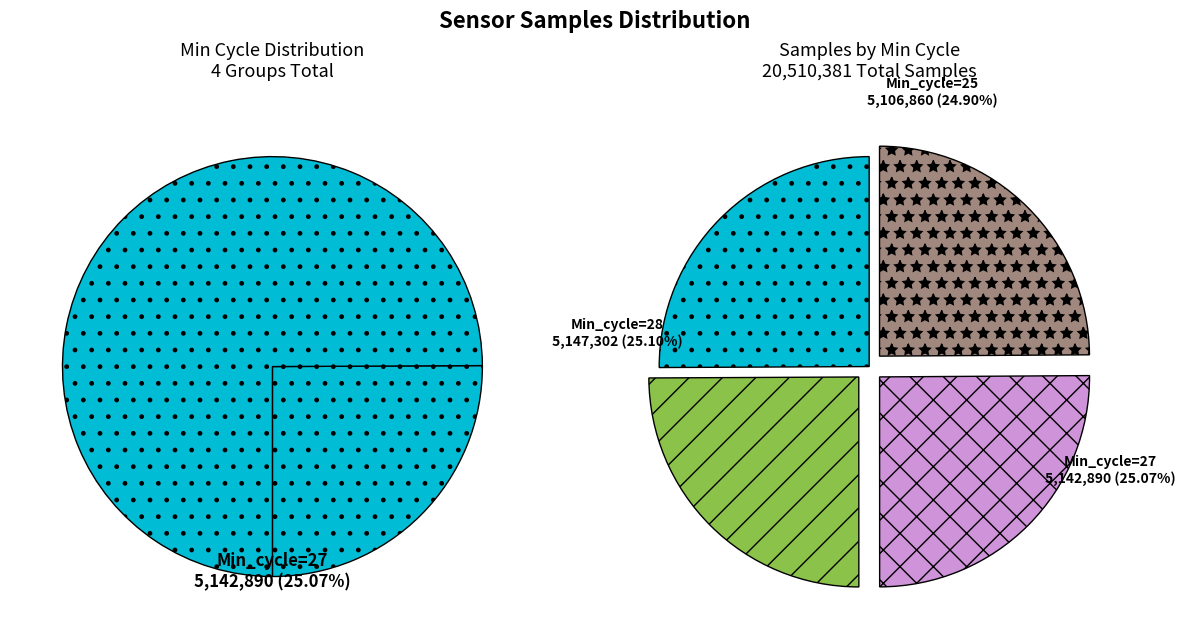

How many segments does this pie chart have?

4